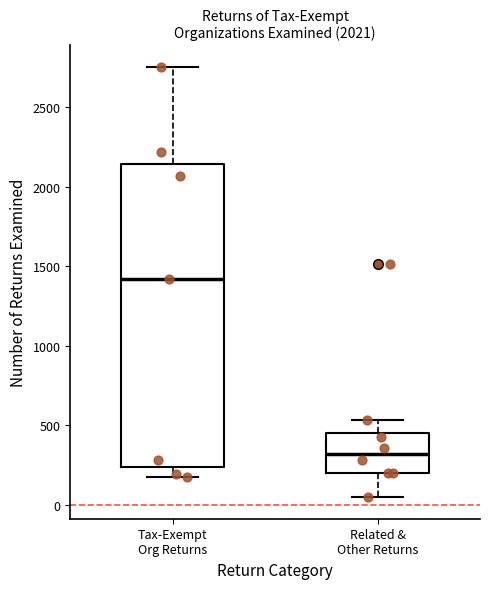

Where is the upper edge of the box for Tax-Exempt Org Returns on the y-axis? The values are not printed on the chart, so give them approximately, as read against the axis.

2150